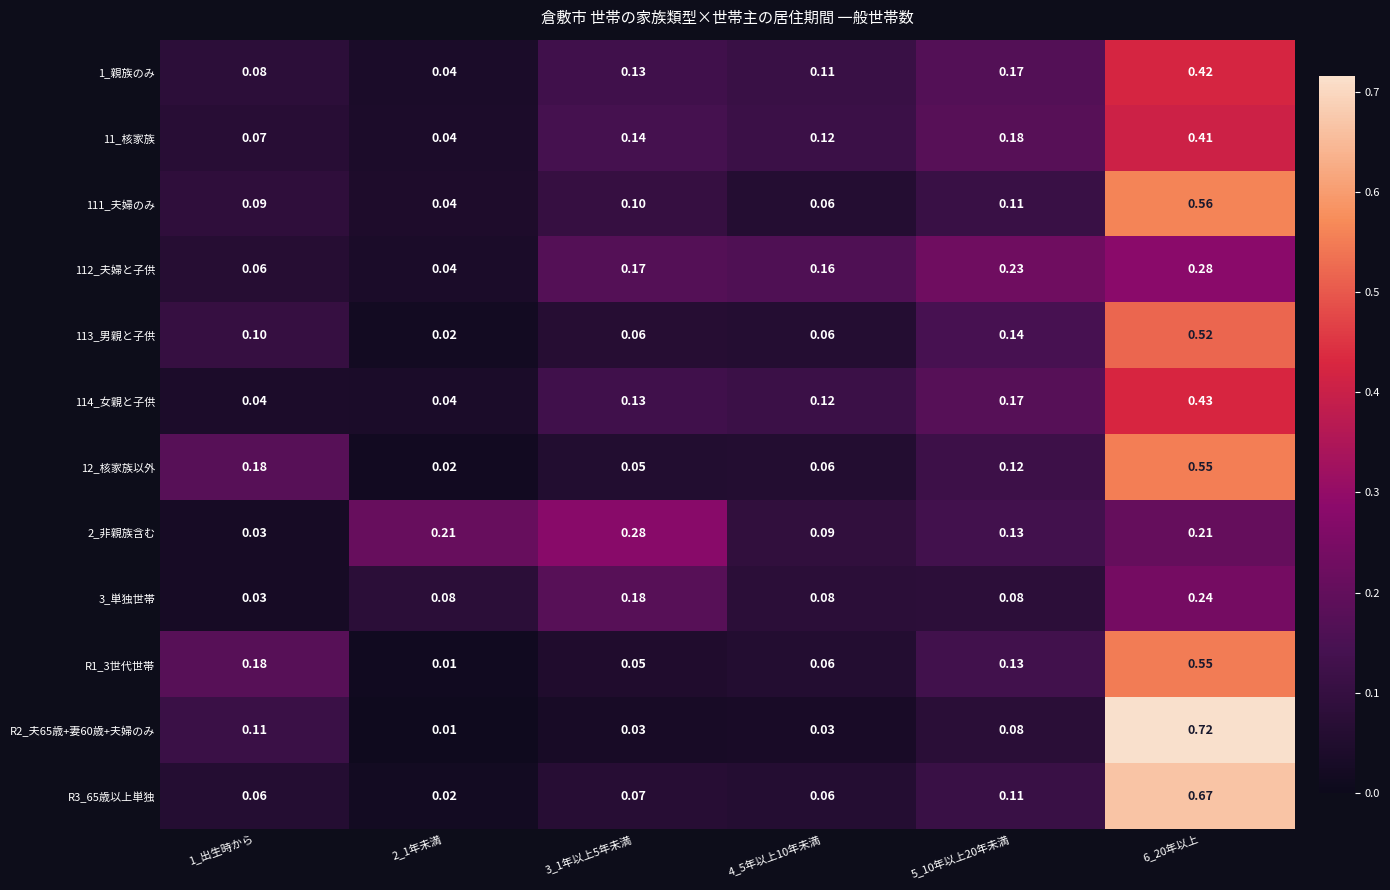

Is the value of R2_夫65歳+妻60歳+夫婦のみ at 1_出生時から greater than the value of 113_男親と子供 at 4_5年以上10年未満?

Yes